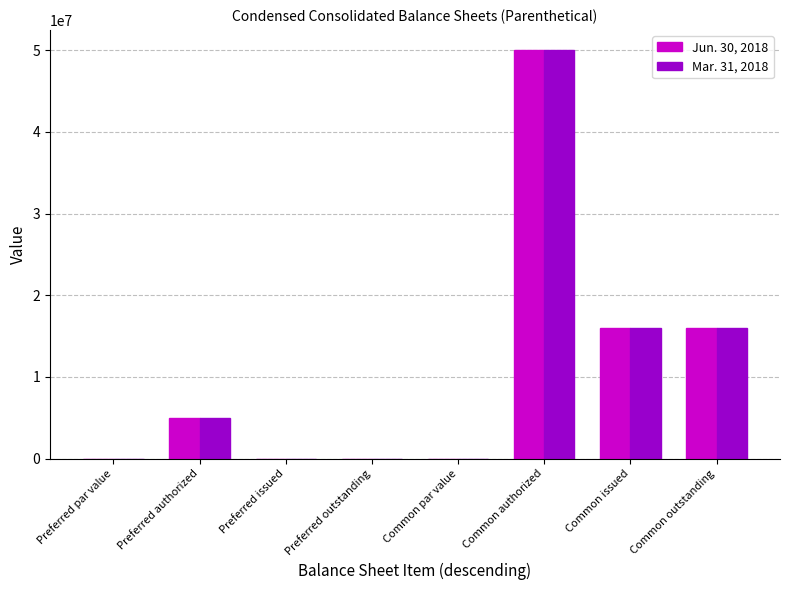

How many groups of bars are there?

8